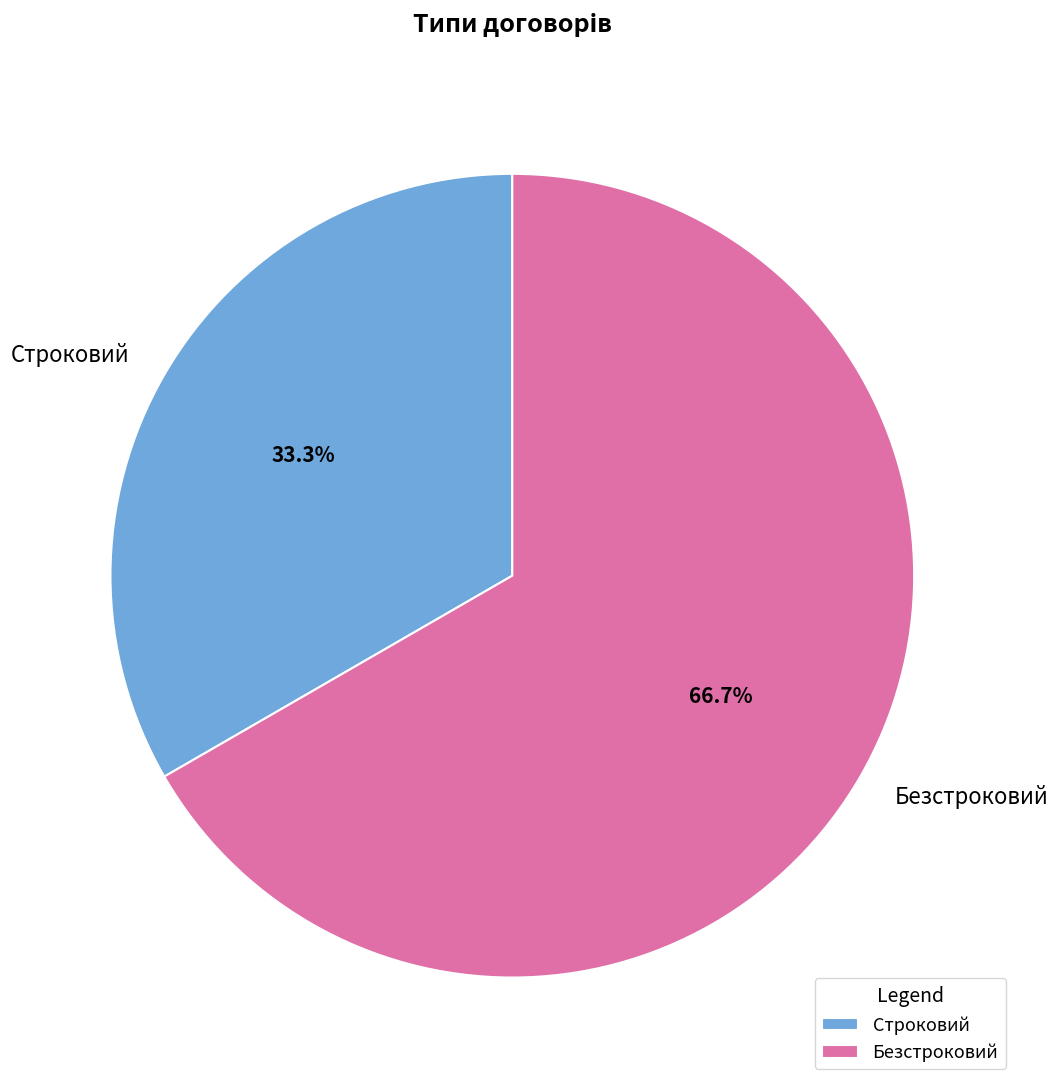

What percentage is the Безстроковий slice, to the nearest percent?

67%